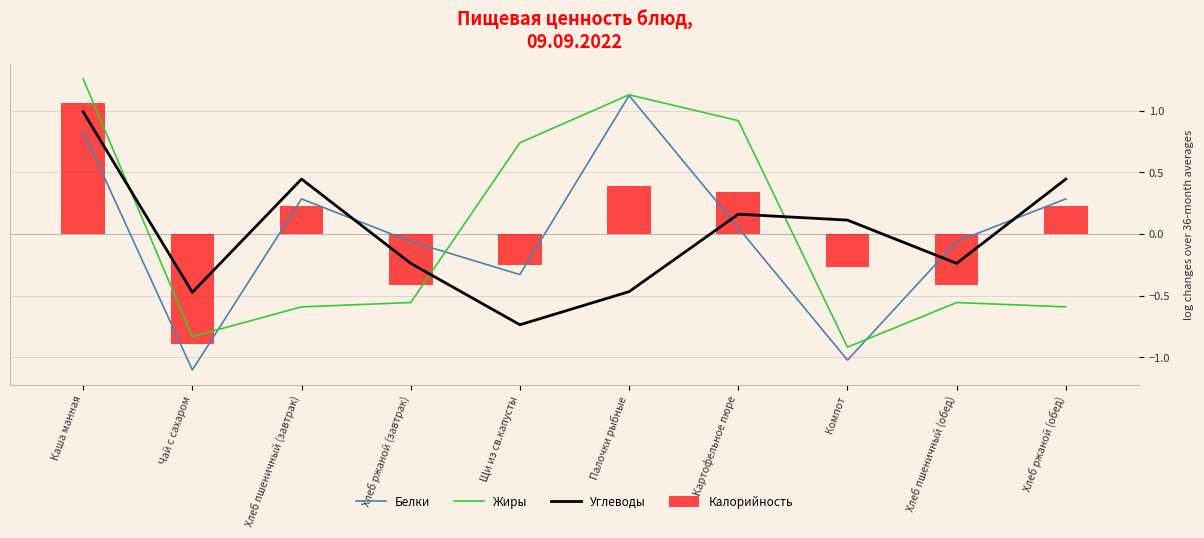

Is it true that Жиры equals -0.2 at Хлеб ржаной (завтрак)?

False